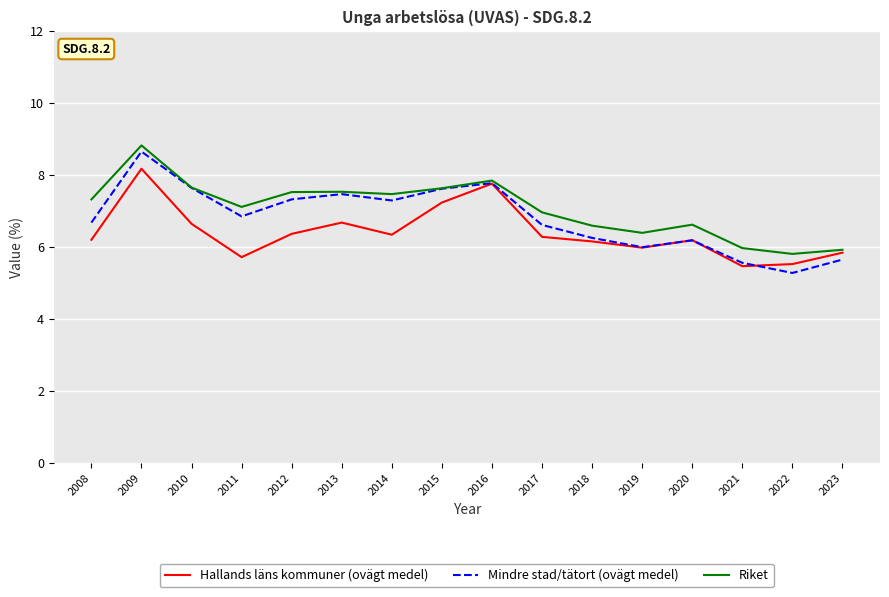

What is the smallest value displayed?

5.3